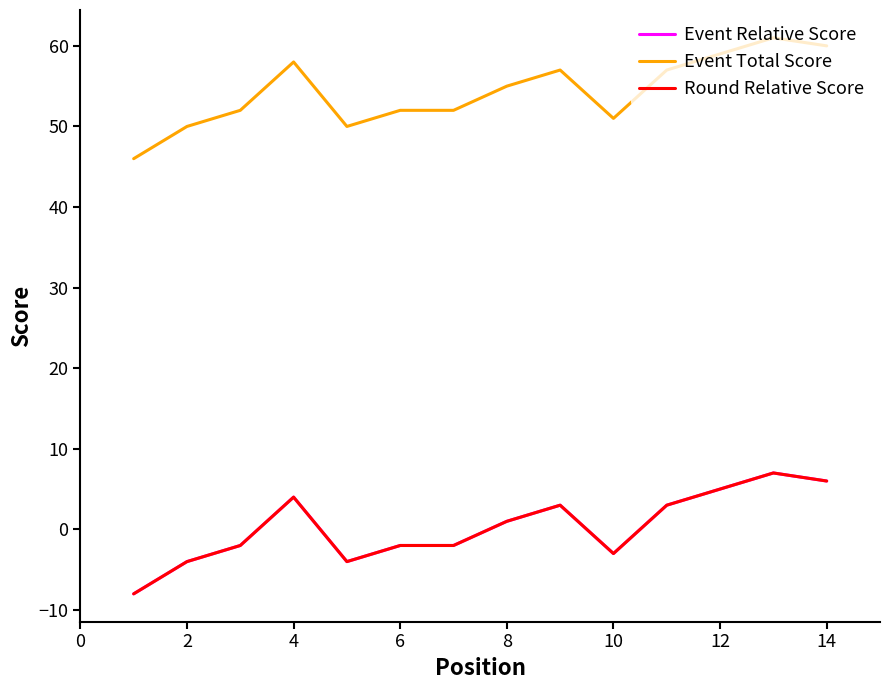

What is the value of the Event Relative Score point at the 11th from the left?

-2